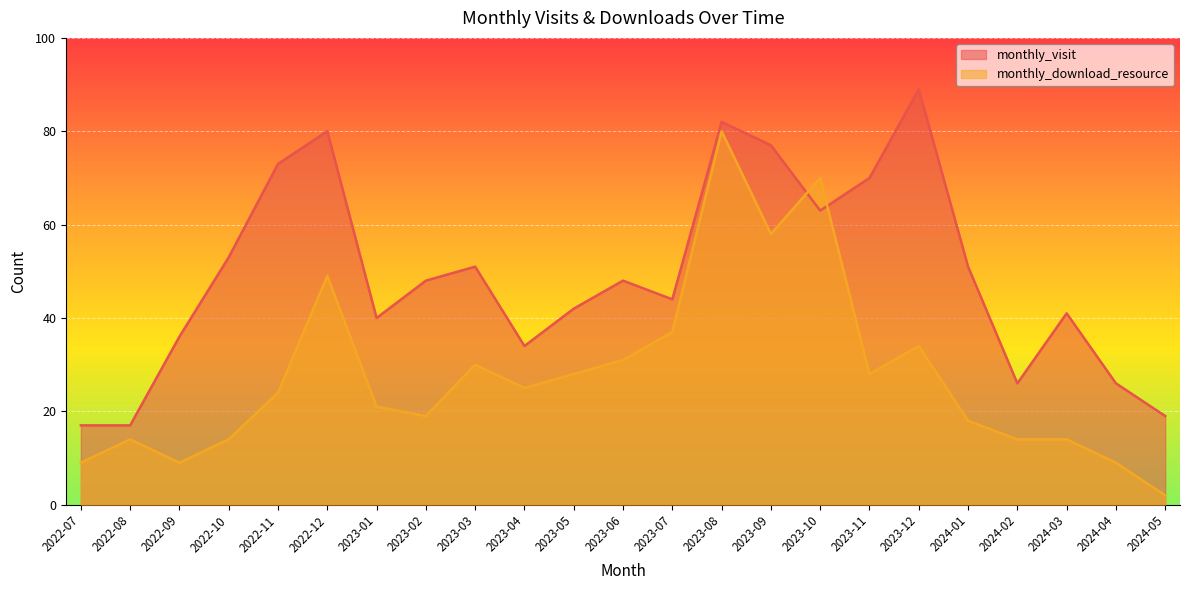

Where does the monthly_download_resource series first go above 24?

2022-12